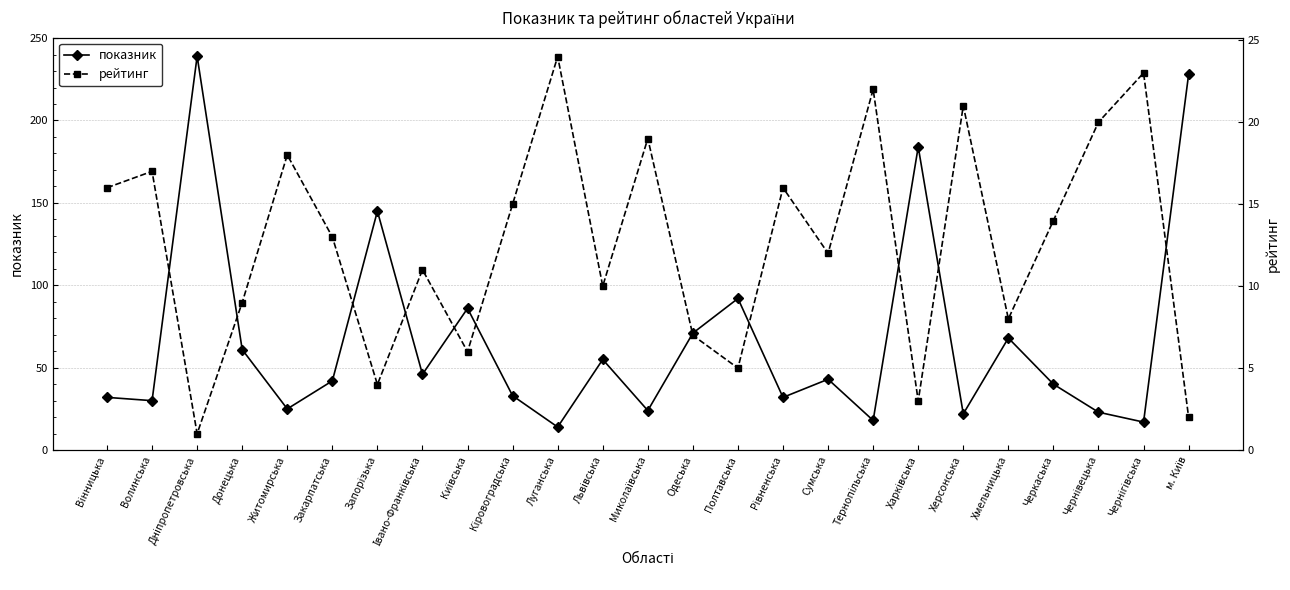

What is the value of the показник point at the 17th from the left?

43